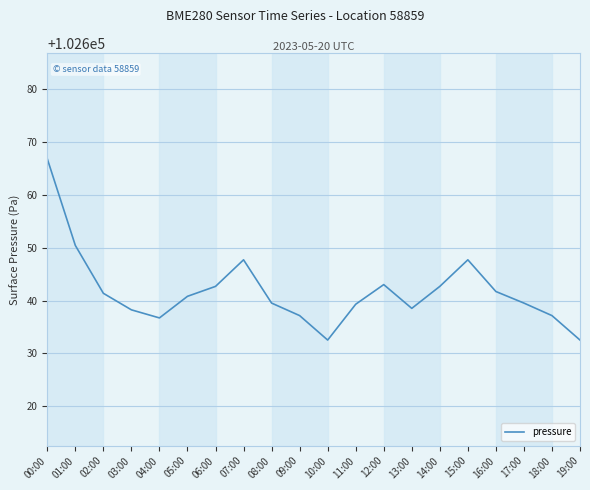

Between 11:00 and 04:00, which is larger?

11:00